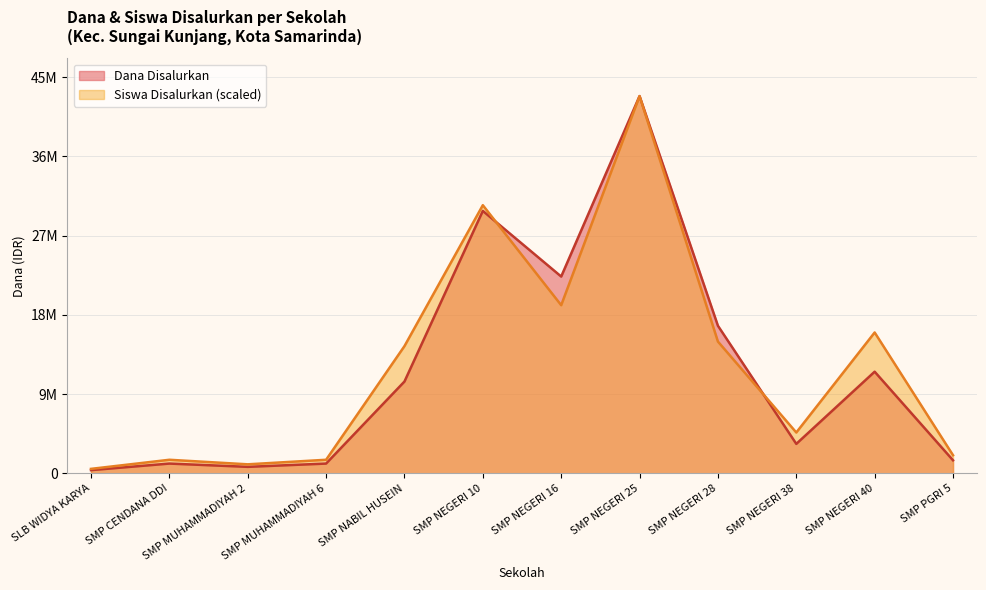

Between SMP NEGERI 28 and SMP CENDANA DDI, which is larger?

SMP NEGERI 28